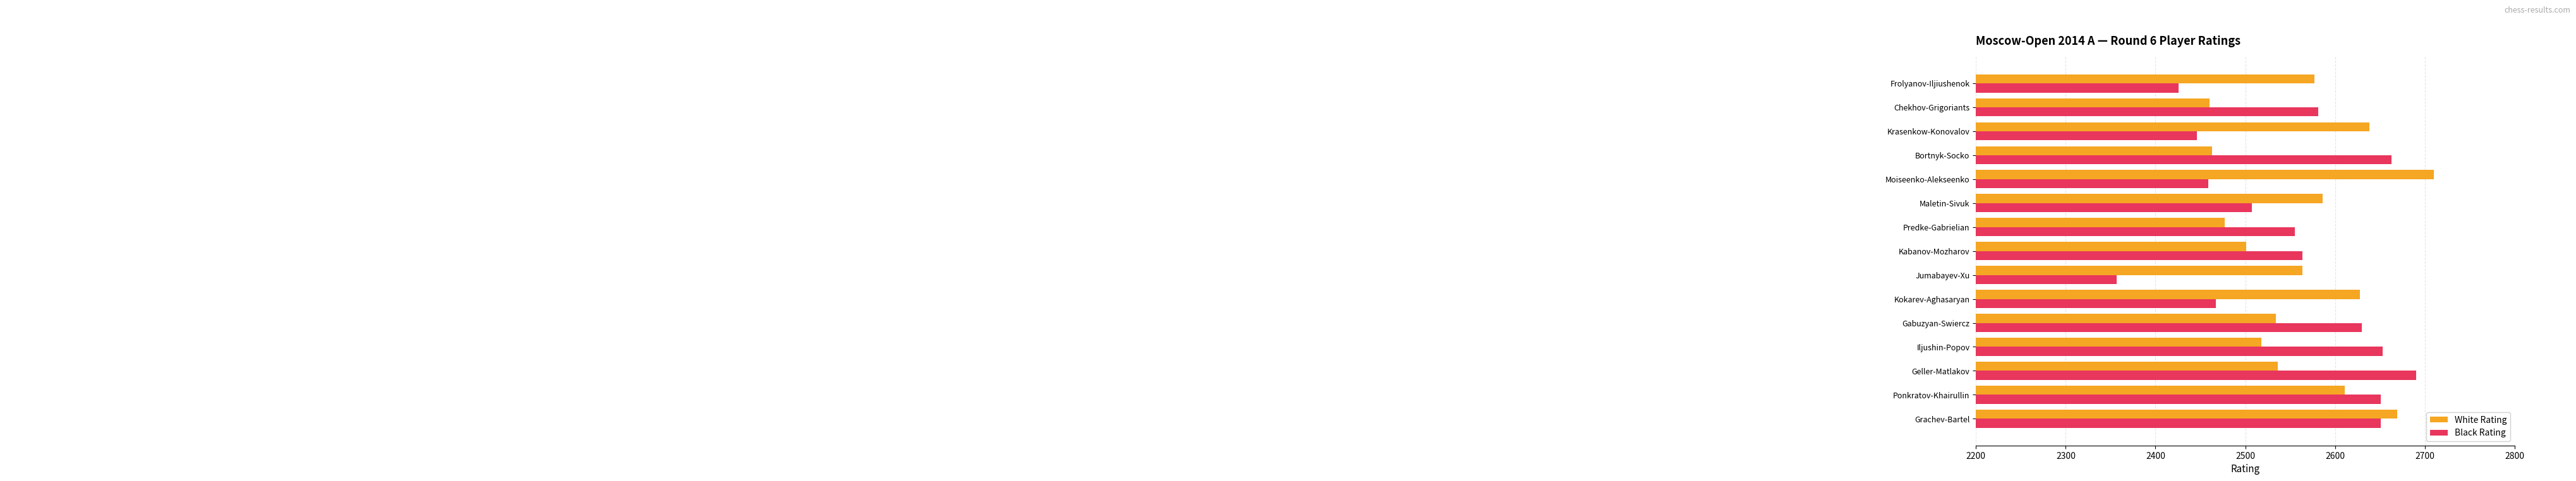

At which category is the sum across all series the highest?

Grachev-Bartel